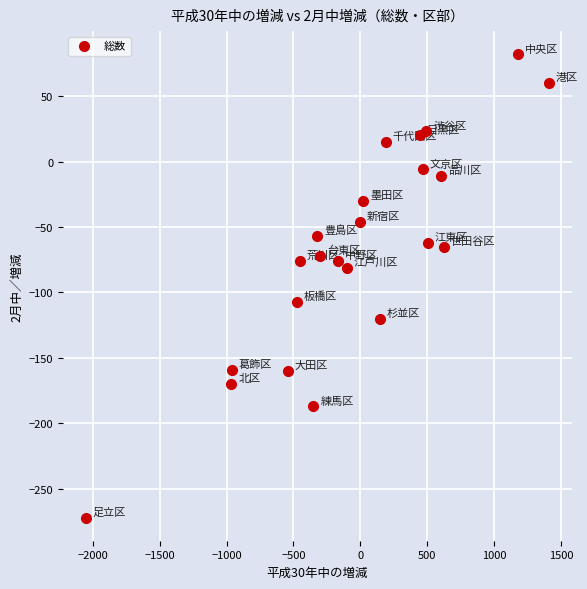

What is the range of X values (max minus min)?

3461